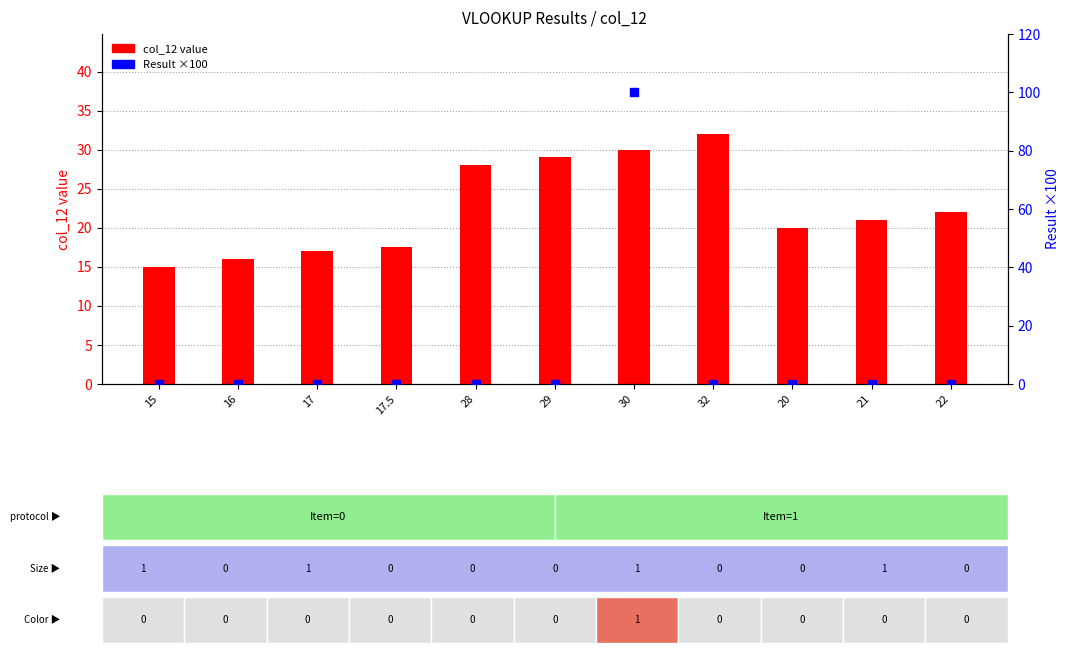

Which series reaches the minimum Y coordinate?

Result ×100